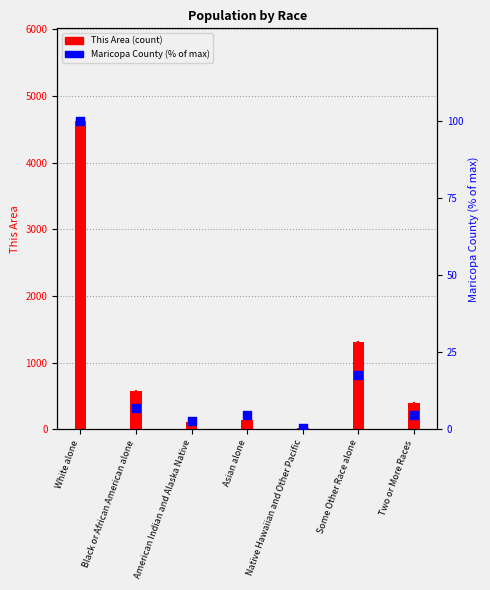

Which series has the largest total across all categories?

This Area (count)